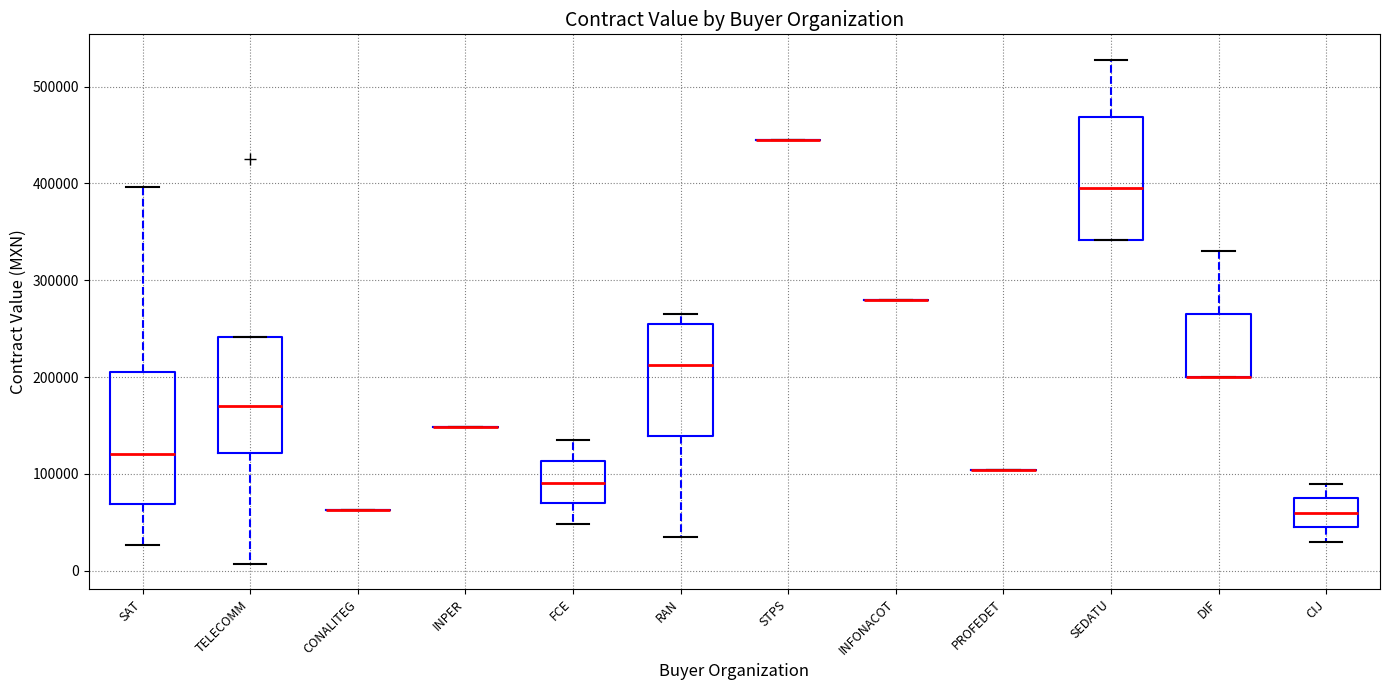

Reading left to right, read every box against the y-axis: the position of its median line, the range the box covers, and the ends of its whiskers. The values are not printed on the chart, so give them approximately, as read against the axis.

SAT: median 120000, box 70000 to 210000, whiskers 30000 to 400000
TELECOMM: median 170000, box 120000 to 240000, whiskers 10000 to 240000
CONALITEG: box collapsed to a line at 60000, whiskers 60000 to 60000
INPER: box collapsed to a line at 150000, whiskers 150000 to 150000
FCE: median 90000, box 70000 to 110000, whiskers 50000 to 130000
RAN: median 210000, box 140000 to 260000, whiskers 40000 to 270000
STPS: box collapsed to a line at 440000, whiskers 440000 to 440000
INFONACOT: box collapsed to a line at 280000, whiskers 280000 to 280000
PROFEDET: box collapsed to a line at 100000, whiskers 100000 to 100000
SEDATU: median 400000, box 340000 to 470000, whiskers 340000 to 530000
DIF: median 200000 (drawn on the box's lower edge), box 200000 to 270000, whiskers 200000 to 330000
CIJ: median 60000, box 40000 to 70000, whiskers 30000 to 90000